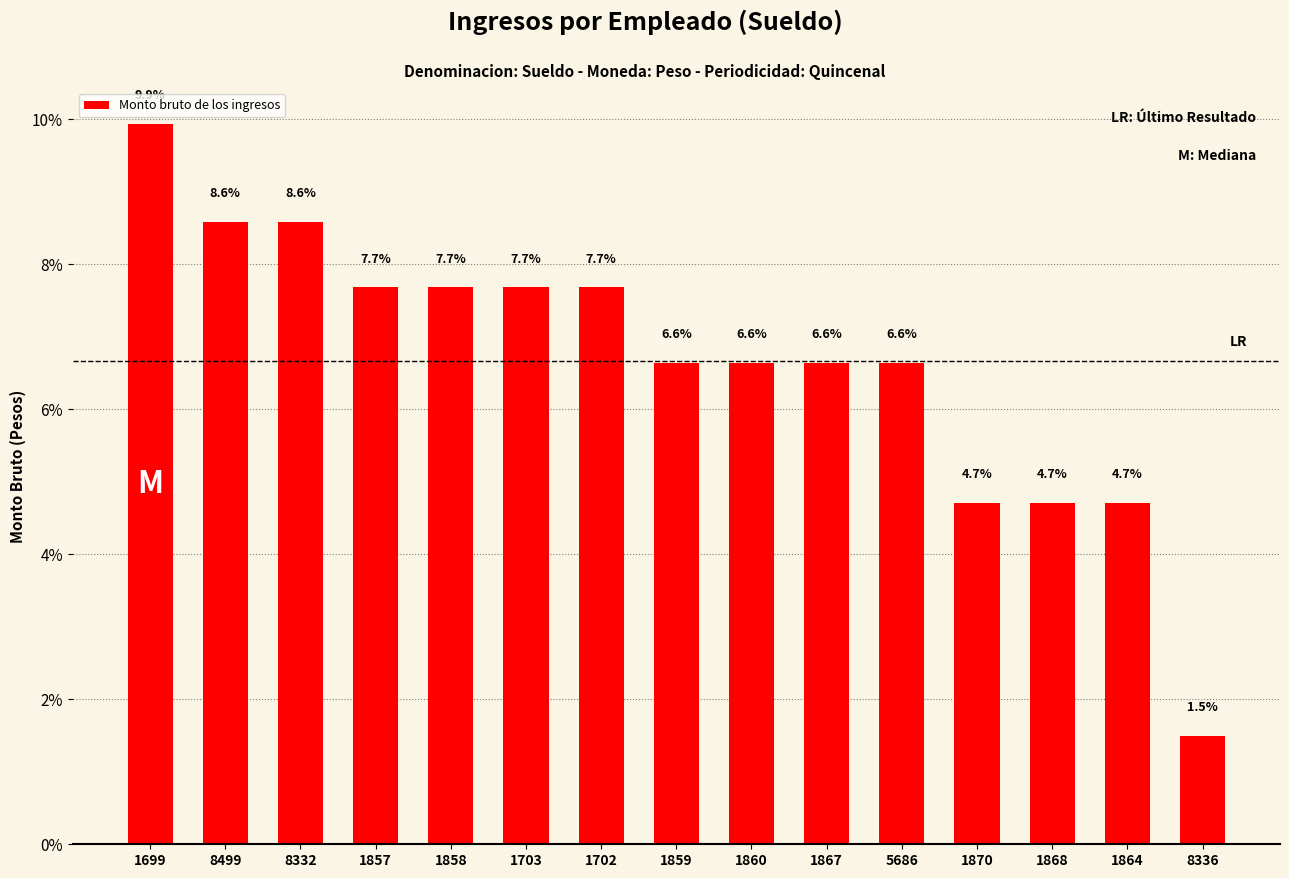

What is the ratio of the value at 8336 to the value at 1859?

0.2